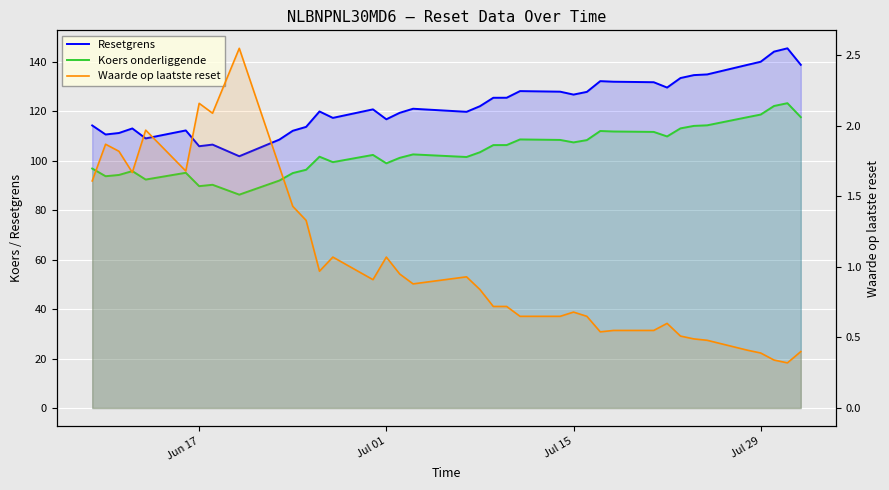

What is the label of the 1st point from the left?

Jun 17